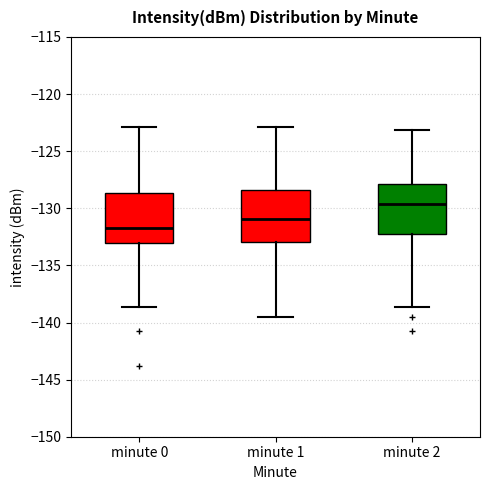

Where is the upper edge of the box for minute 2 on the y-axis? The values are not printed on the chart, so give them approximately, as read against the axis.

-128.0